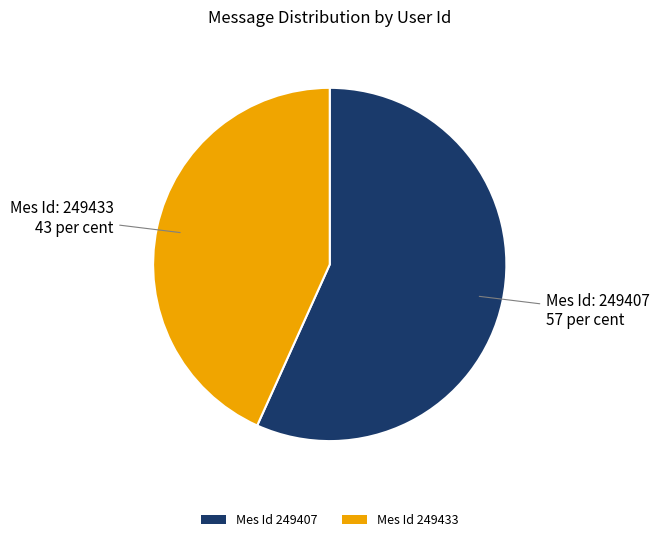

True or false: Mes Id 249433 accounts for 29% of the total.

False